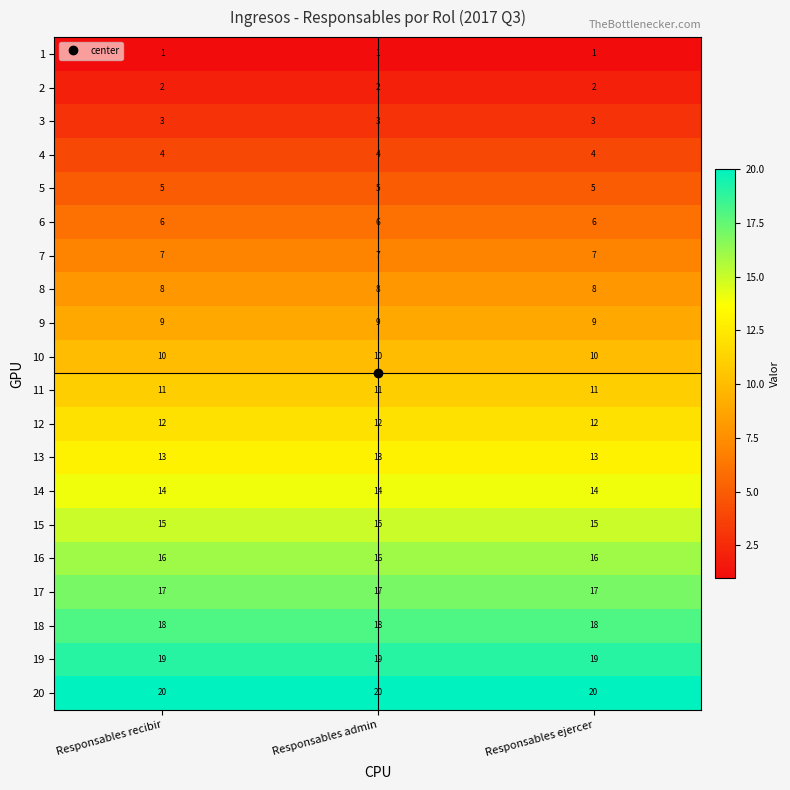

What value does the 20 series have at Responsables ejercer?

20